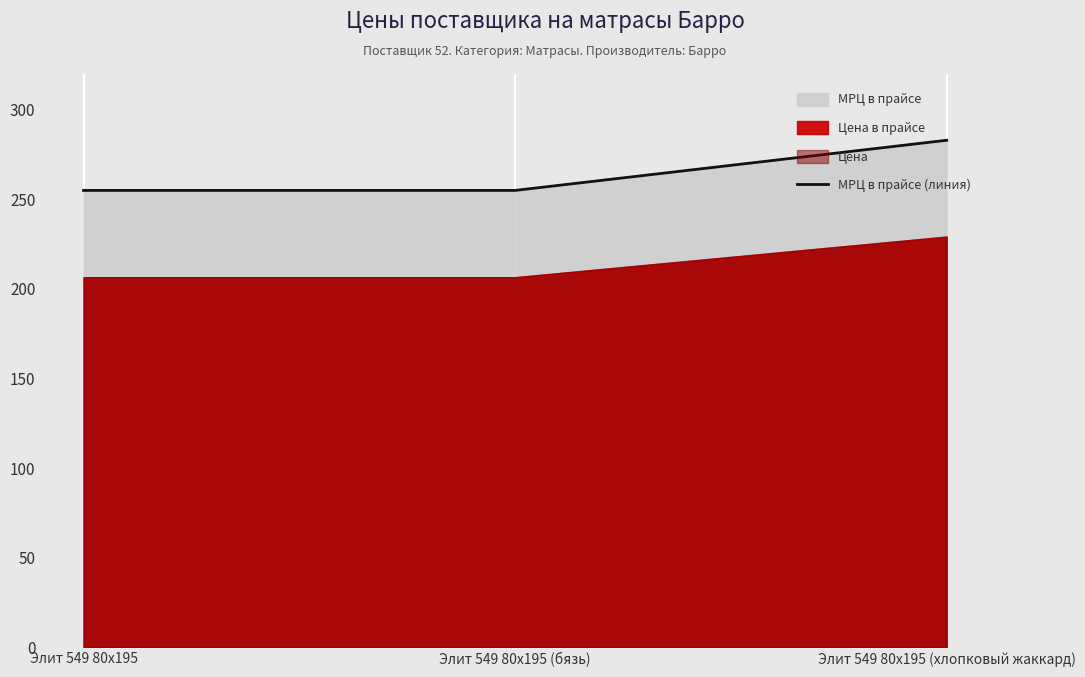

The chart shows a value of 255 at Элит 549 80x195. True or false?

True